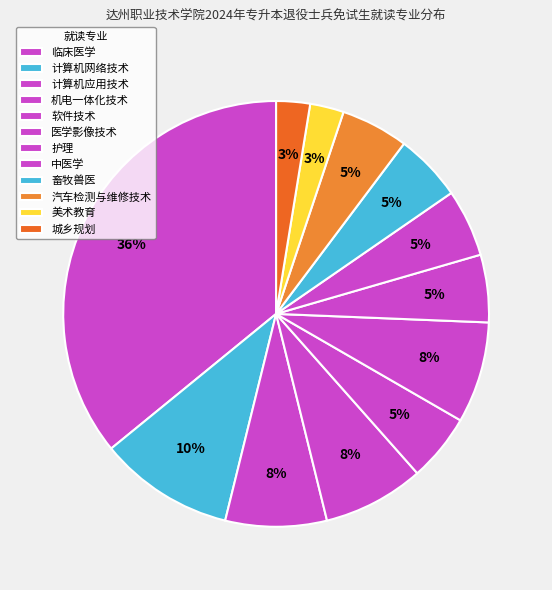

Approximately how many times larger is the value at 临床医学 compared to 汽车检测与维修技术?

7.0